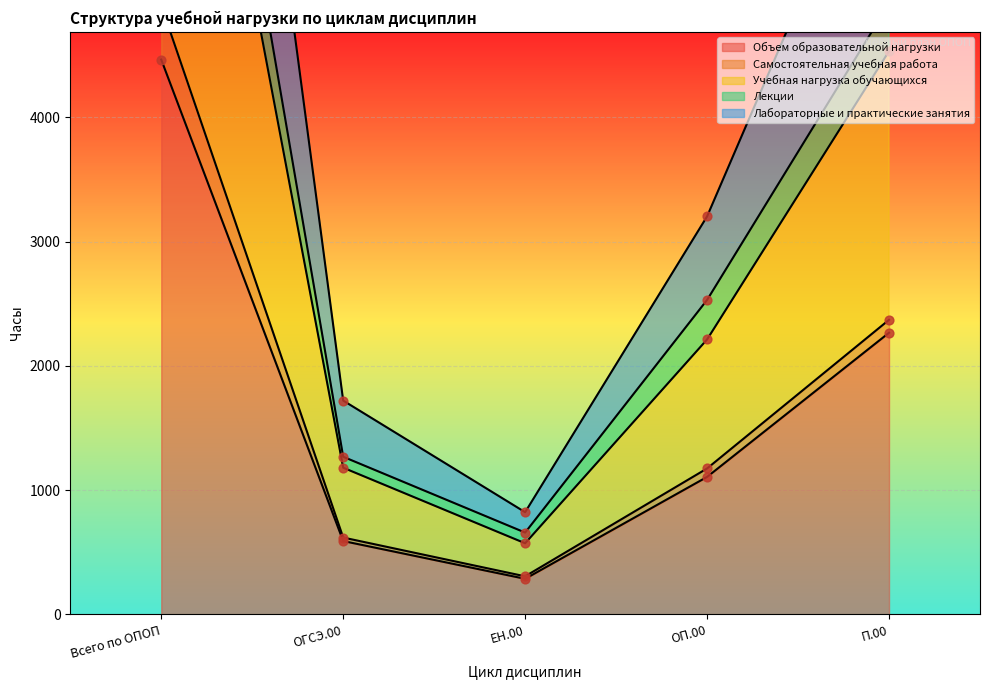

At how many categories does at least one series exceed 981?

4